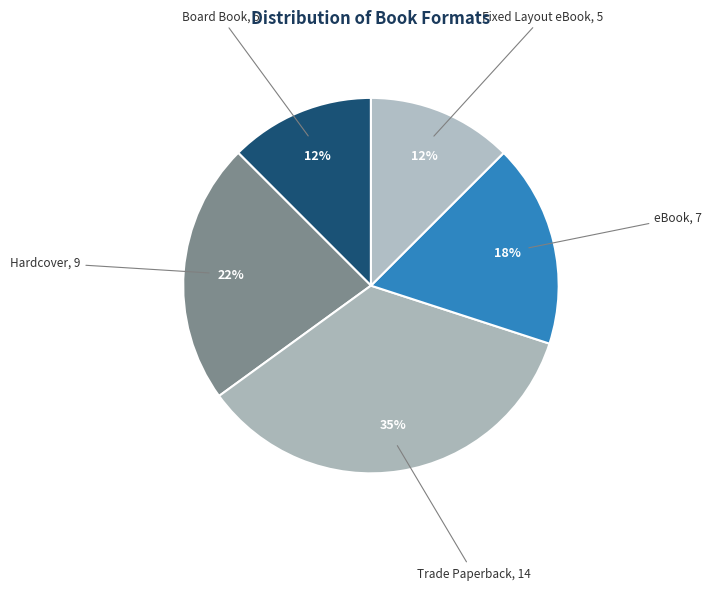

Does Hardcover account for over 50% of the chart?

No